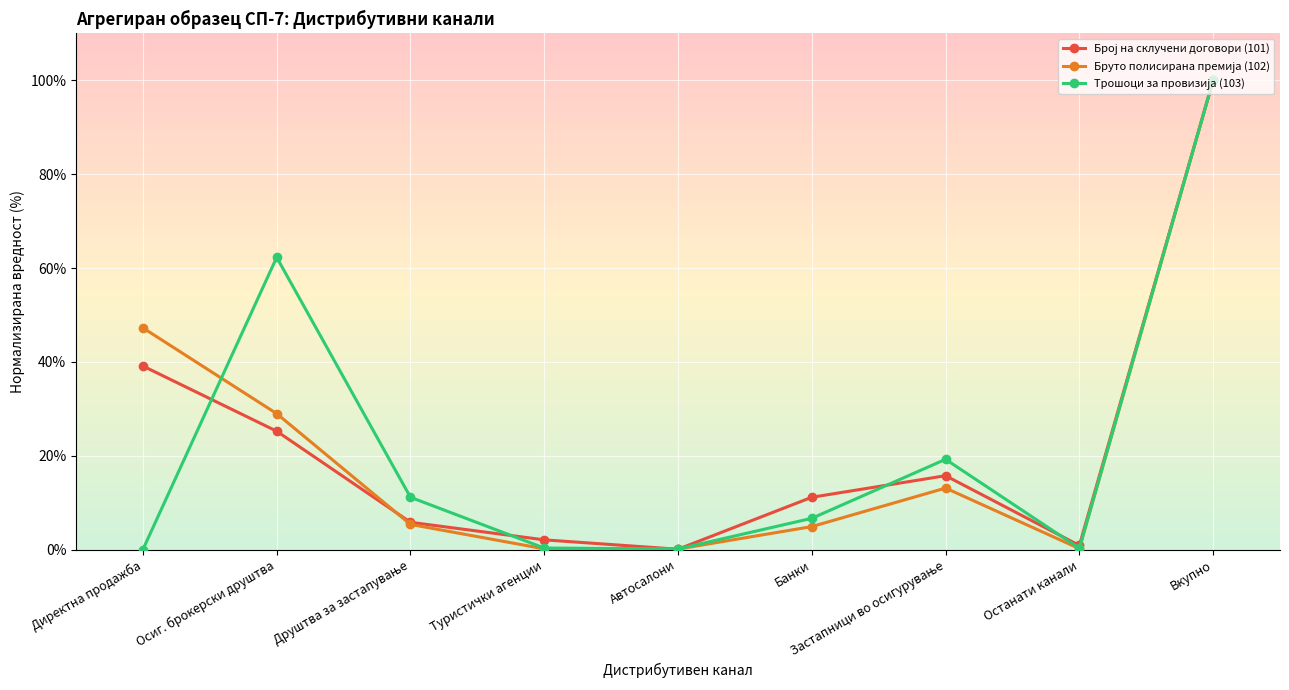

What is the total value across all series at Вкупно?

300.0